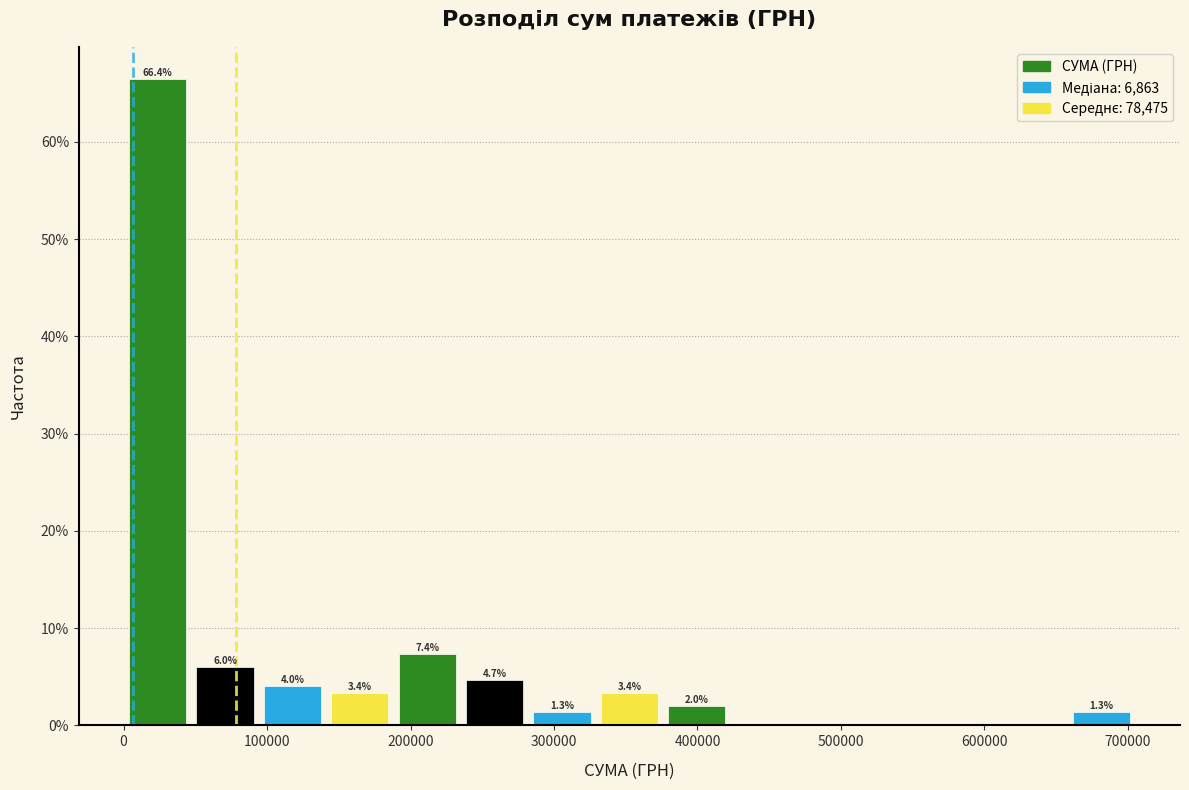

Which range on the x-axis has the tallest bar?

0 to 50000